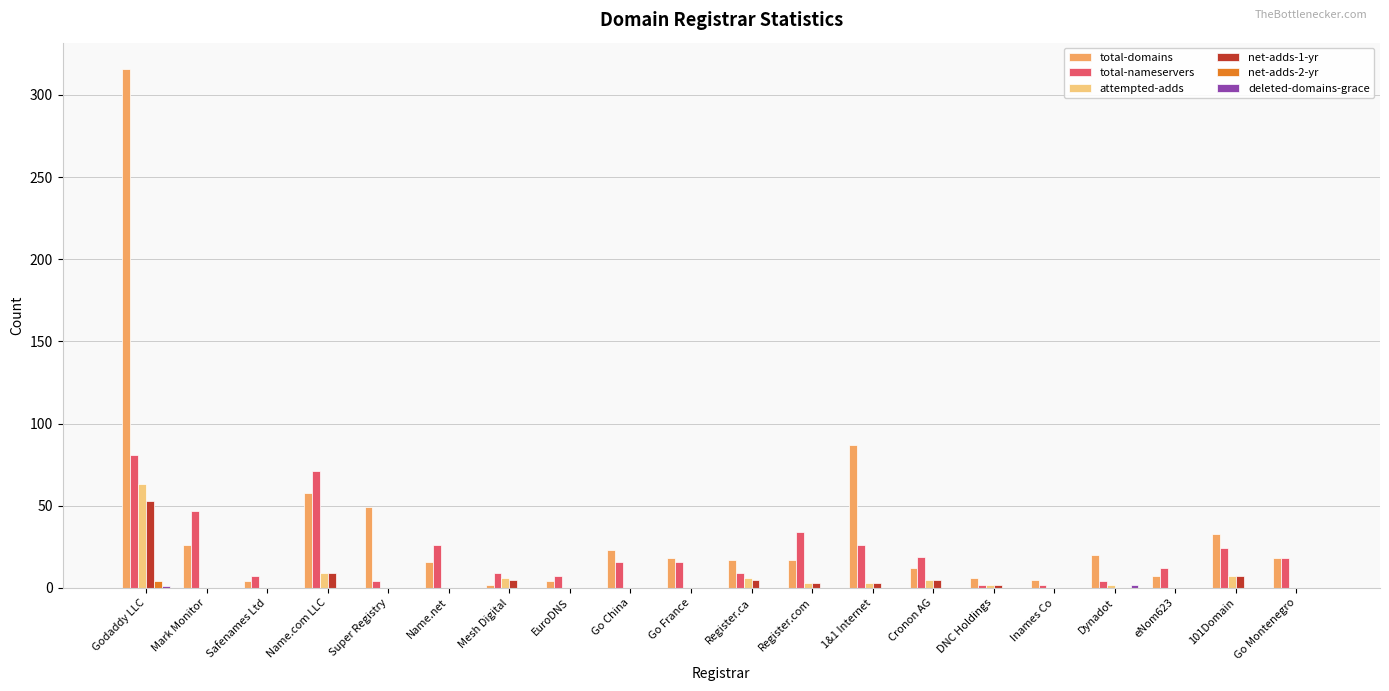

Which series has the largest total across all categories?

total-domains